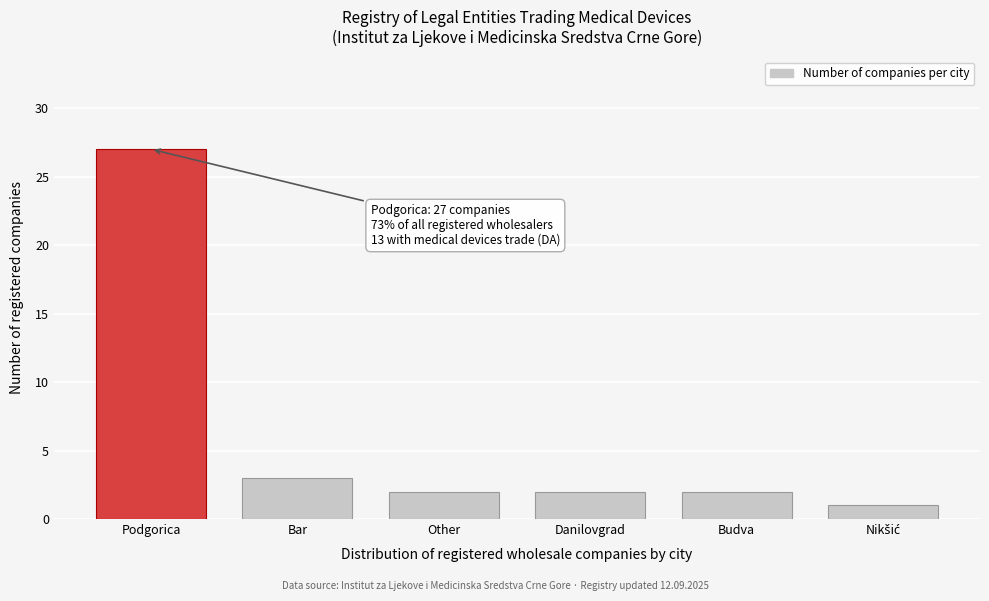

Reading left to right, list all the values displayed in this chart.

27	3	2	2	2	1